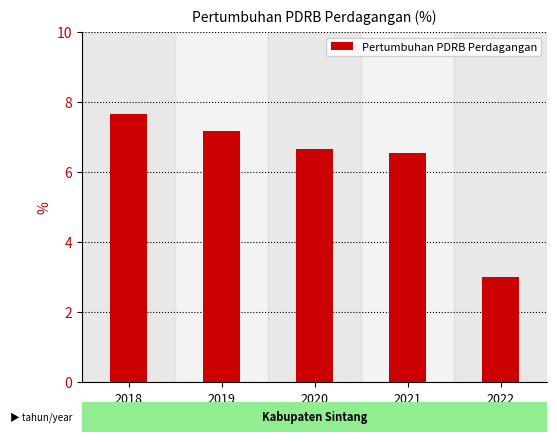

Between 2022 and 2021, which is larger?

2021